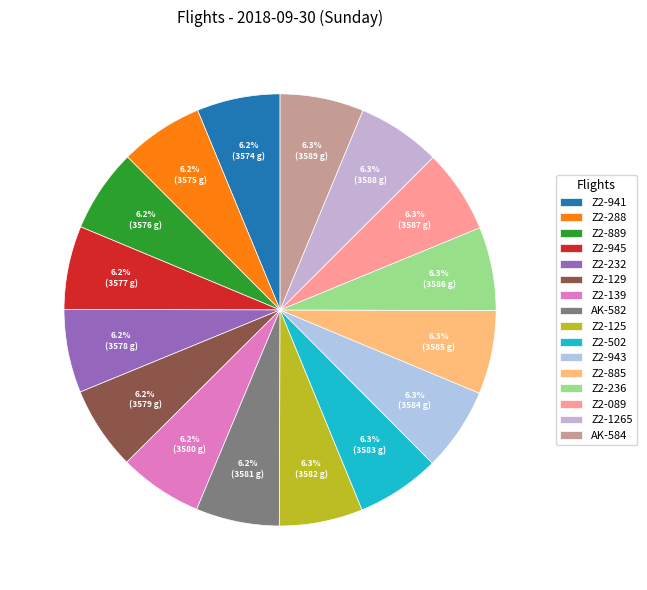

Does Z2-943 represent more than half of the total?

No